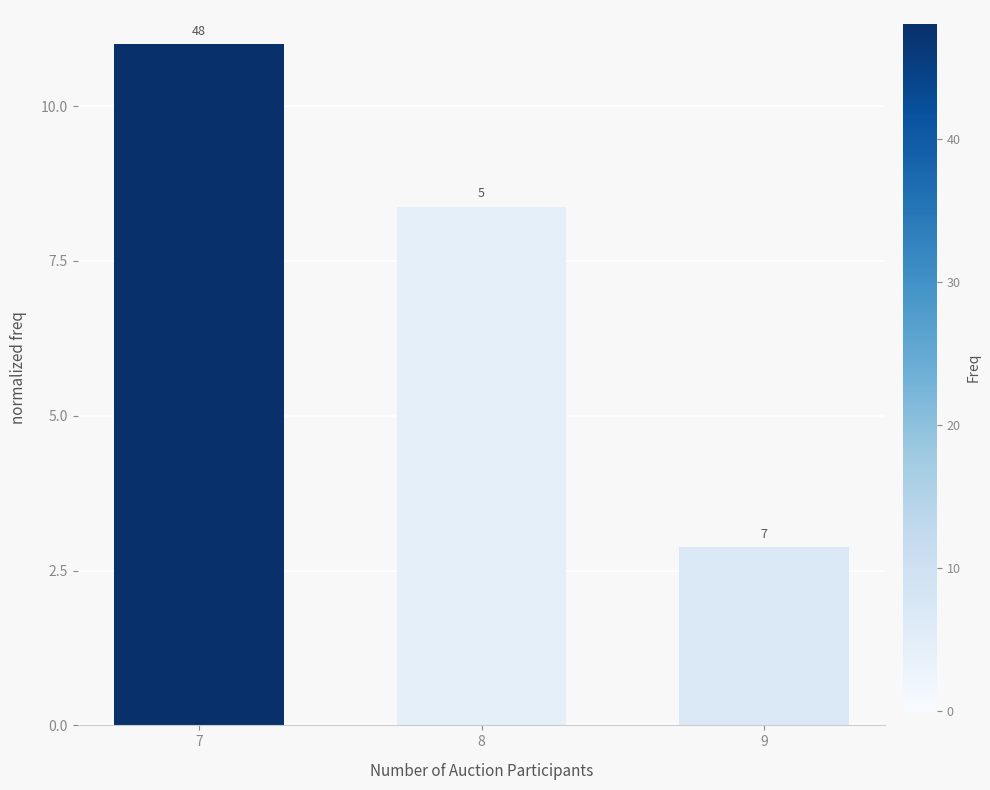

Between 9 and 8, which is larger?

8